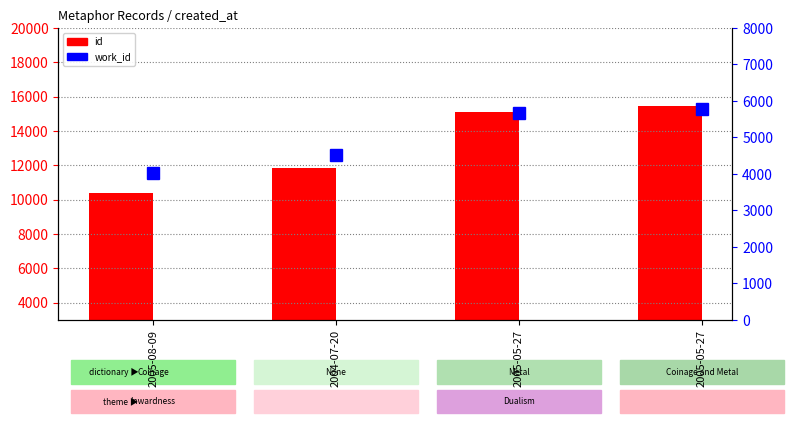

The value of id at 2004-07-20 is 6713. True or false?

False